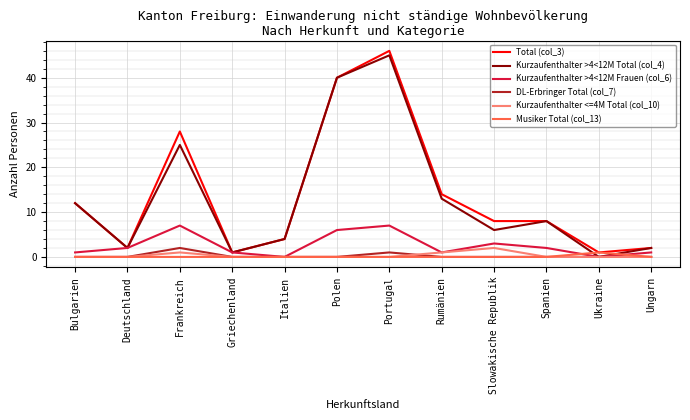

What is the maximum value shown in the chart?

46